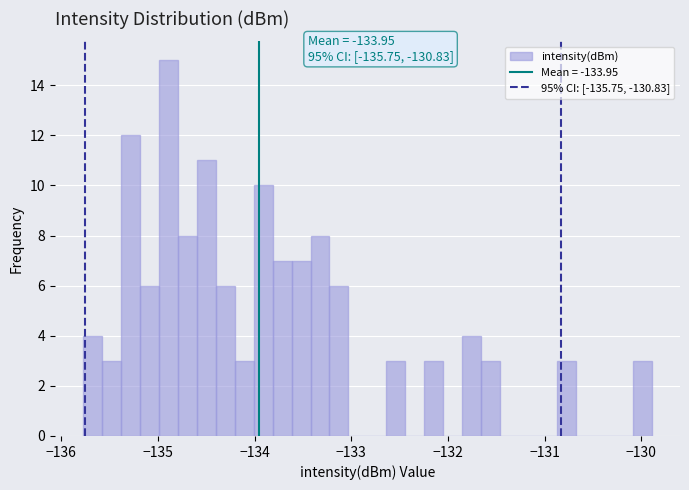

Read against the x-axis, roughly where is the centre of the tallest bar?

-134.9